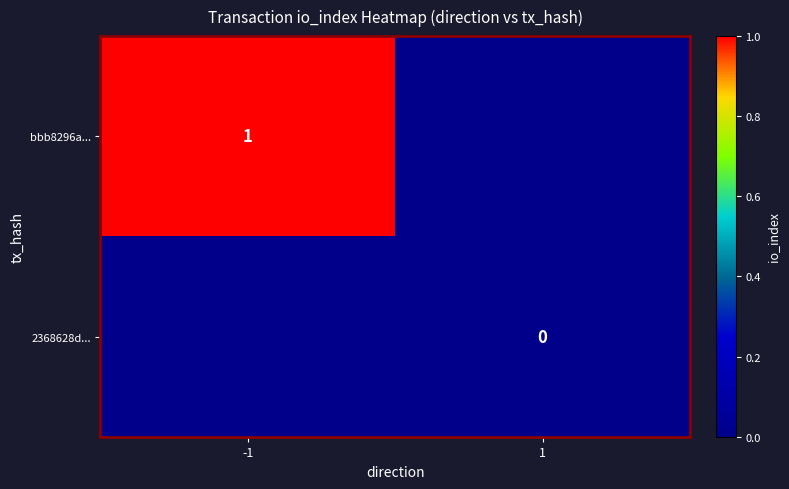

The bbb8296a... series shows 2 at -1. True or false?

False